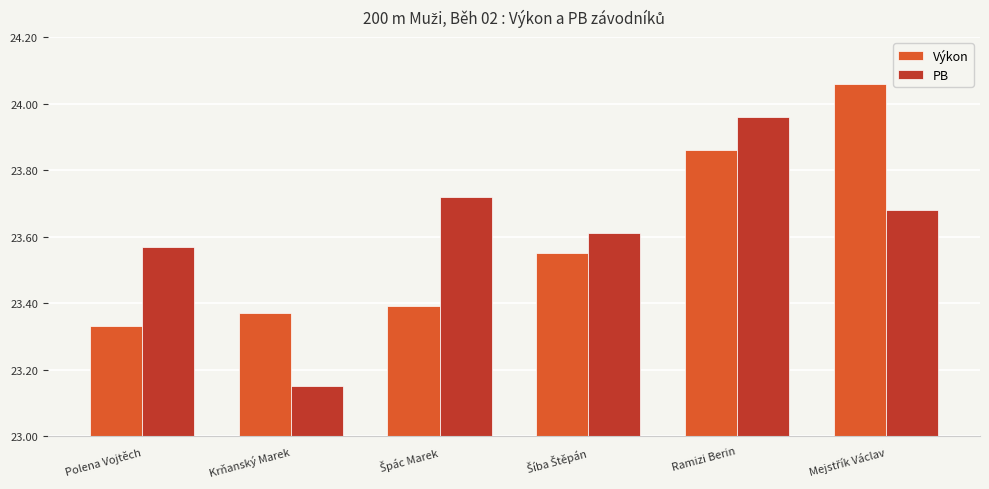

What are all the series names shown in the legend?

Výkon, PB